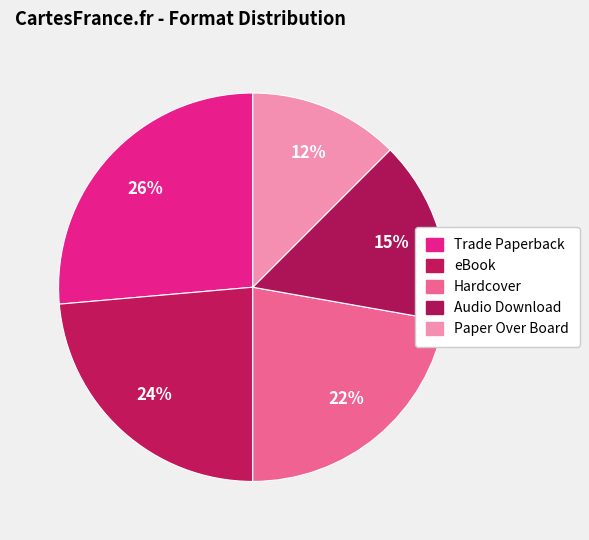

How many slices are in this pie chart?

5